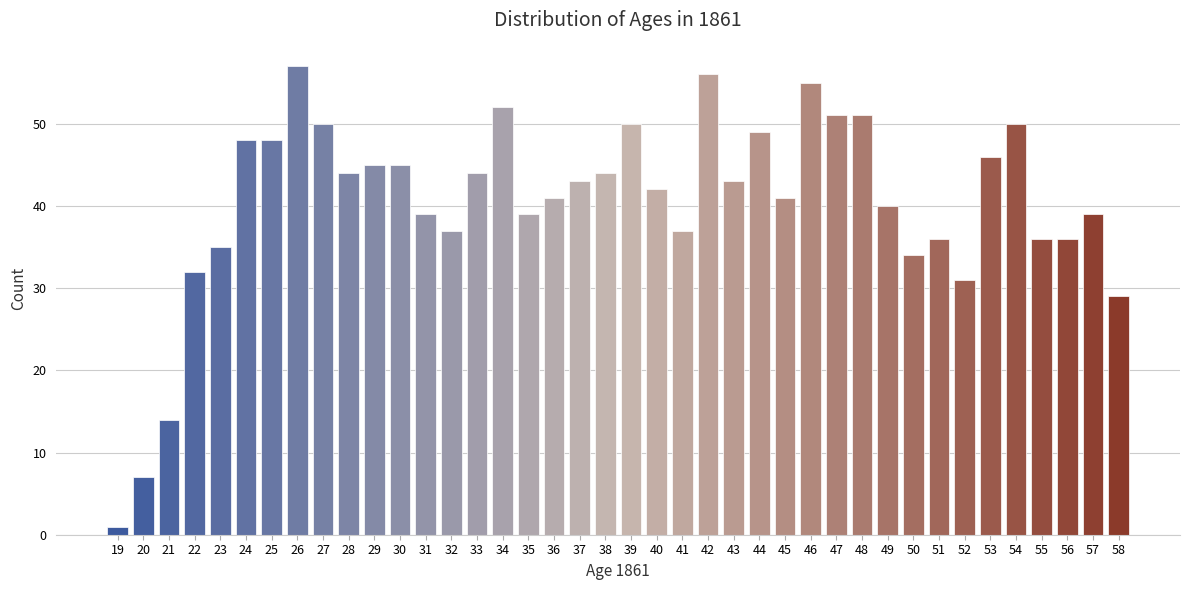

The chart shows a value of 55 at 46. True or false?

True